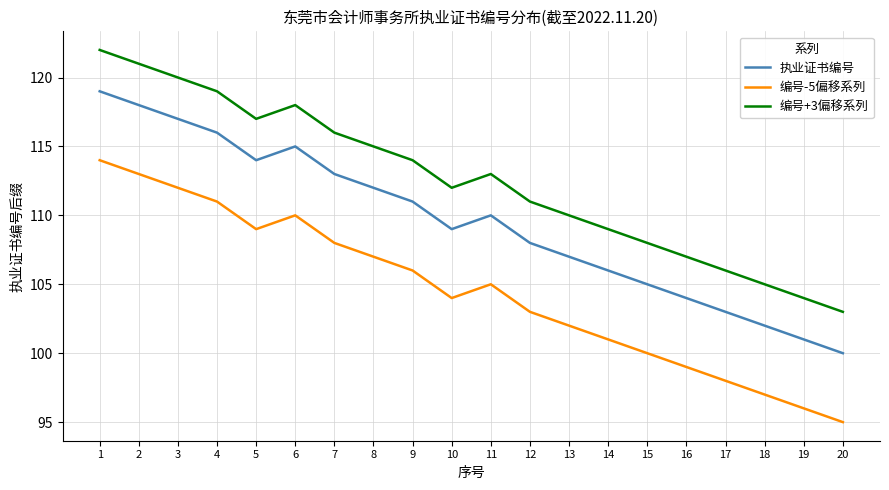

At which label does 编号+3偏移系列 reach its peak?

1